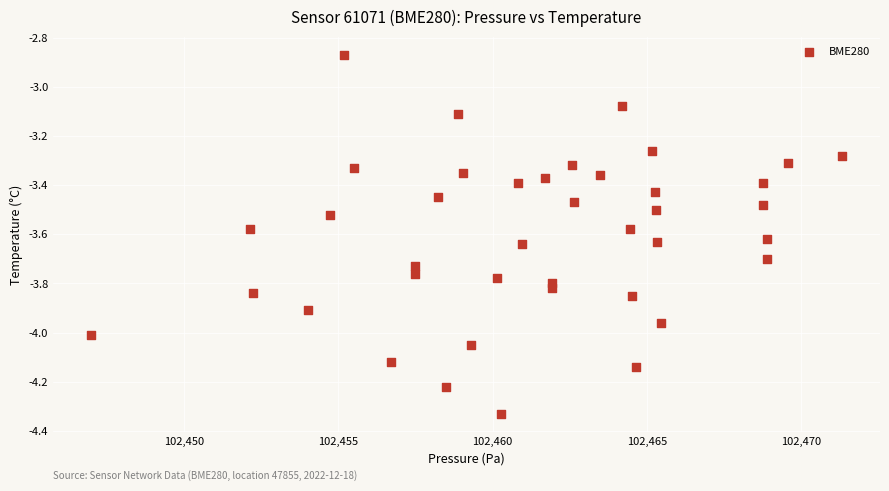

What is the range of Y values (max minus min)?

1.5